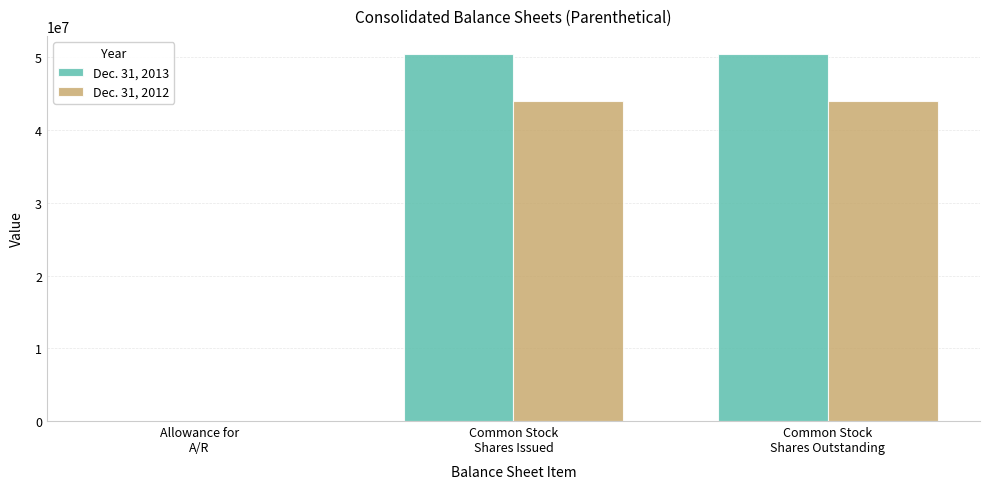

Reading left to right, transcribe all the data shown in this chart.

Dec. 31, 2013: Allowance for
A/R=554	Common Stock
Shares Issued=50437000	Common Stock
Shares Outstanding=50437000
Dec. 31, 2012: Allowance for
A/R=573	Common Stock
Shares Issued=43954000	Common Stock
Shares Outstanding=43954000